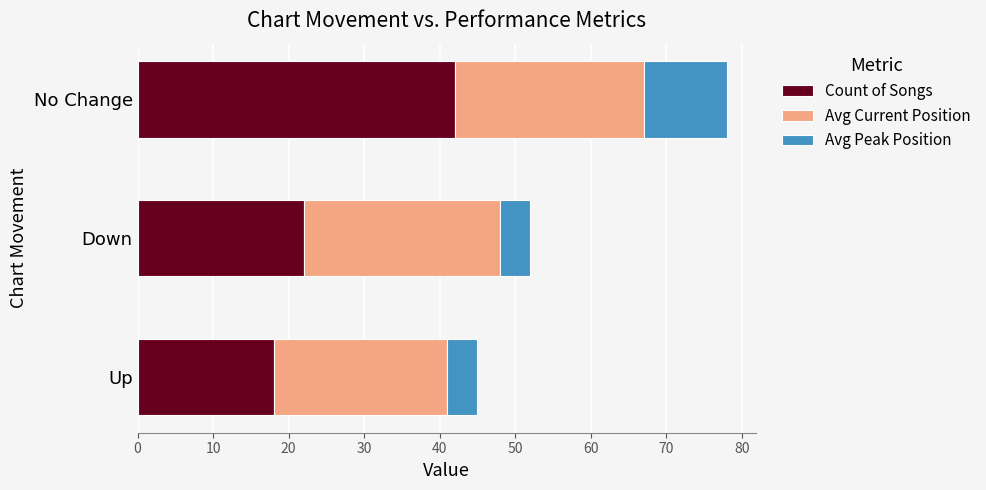

Is it true that Count of Songs equals 19 at No Change?

False